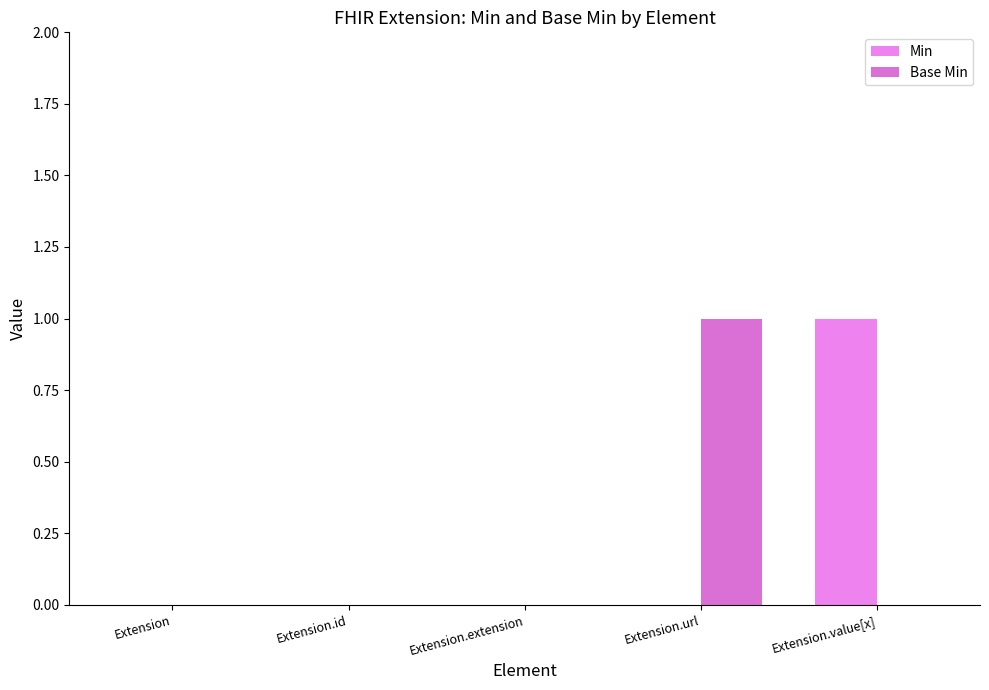

At Extension.url, list the series in order from smallest to largest.

Min, Base Min